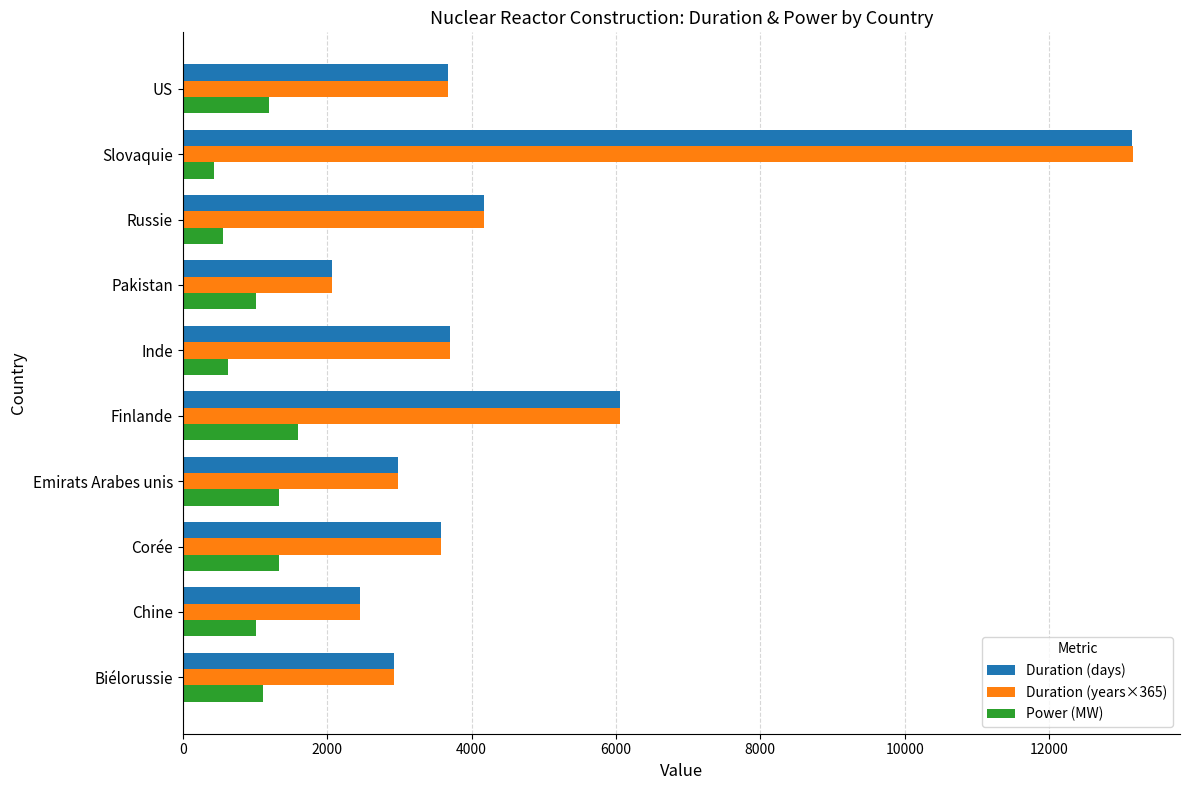

Which series has the widest spread of values?

Duration (years×365)